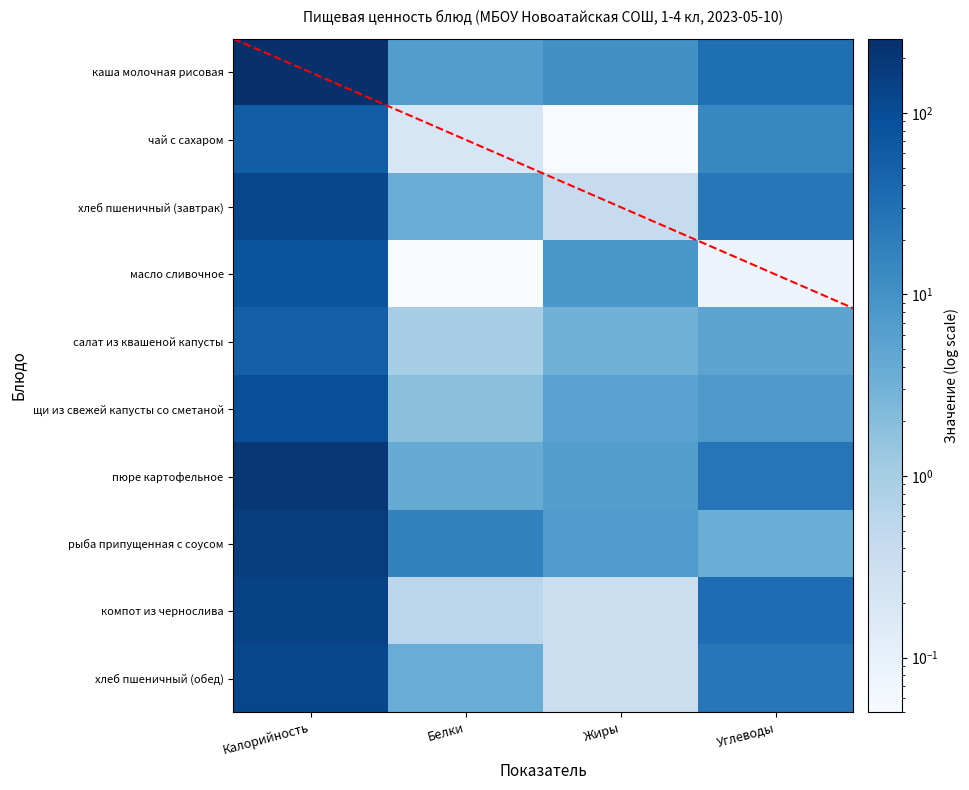

How many data points in пюре картофельное are above 26?

2